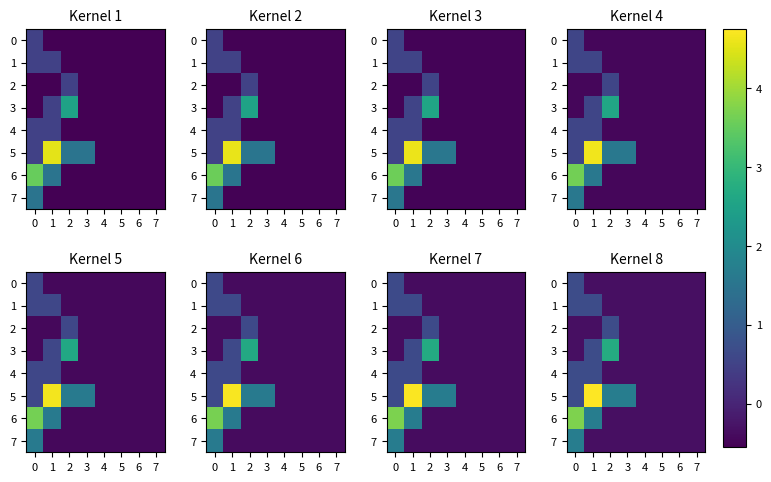

What is the approximate value of 0 at 5?

-0.3